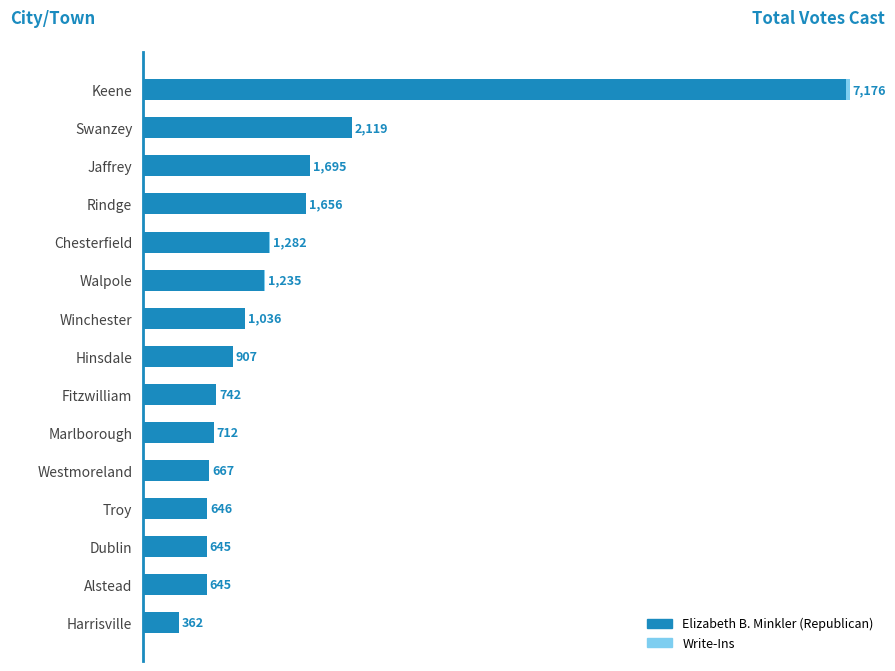

Where is Elizabeth B. Minkler (Republican) nearest to the value 3750?

Swanzey